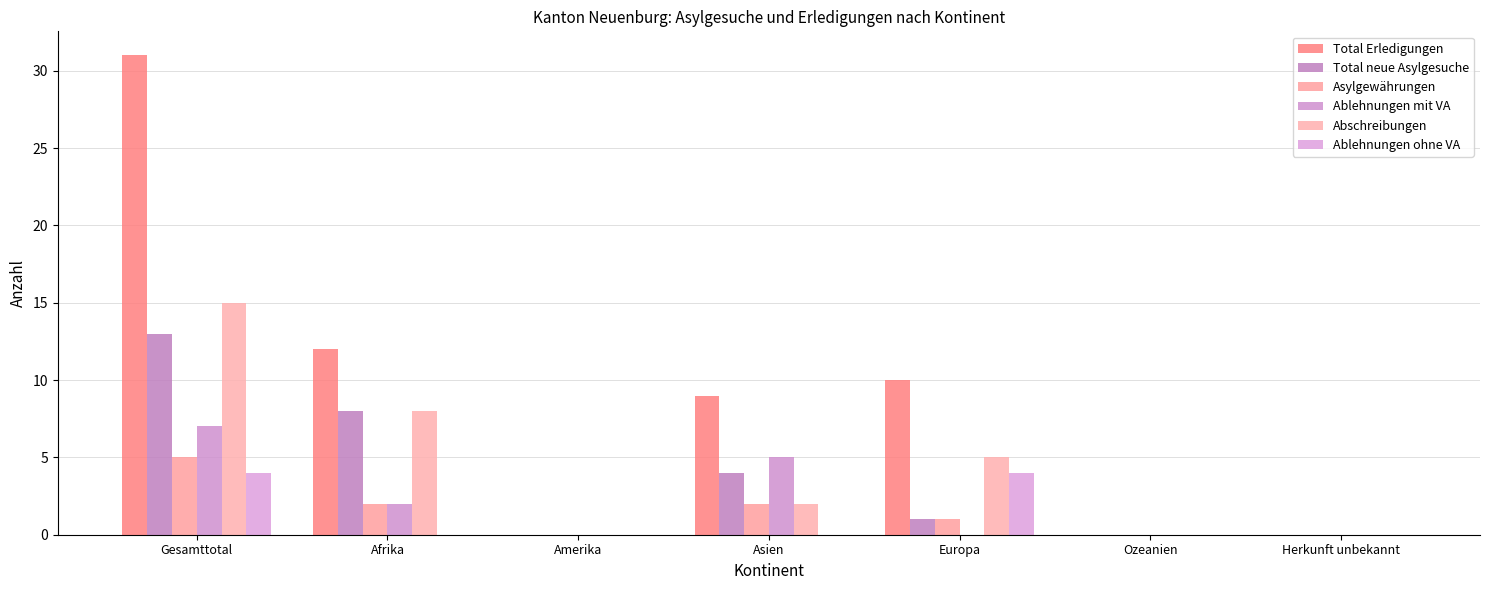

Rank the series at Asien from highest to lowest value.

Total Erledigungen, Ablehnungen mit VA, Total neue Asylgesuche, Asylgewährungen, Abschreibungen, Ablehnungen ohne VA